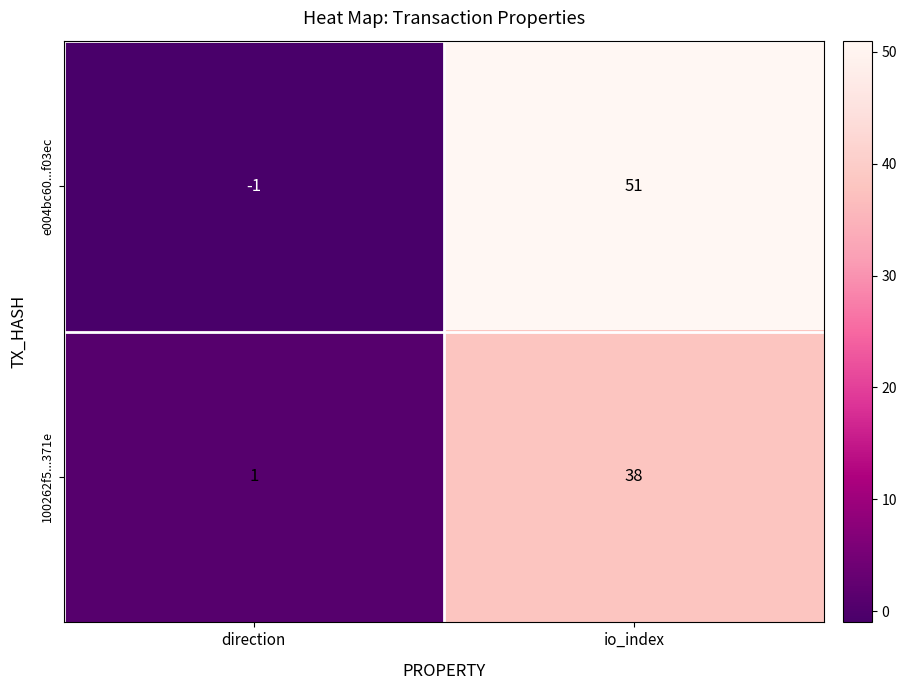

The e004bc60...f03ec series shows 86 at io_index. True or false?

False